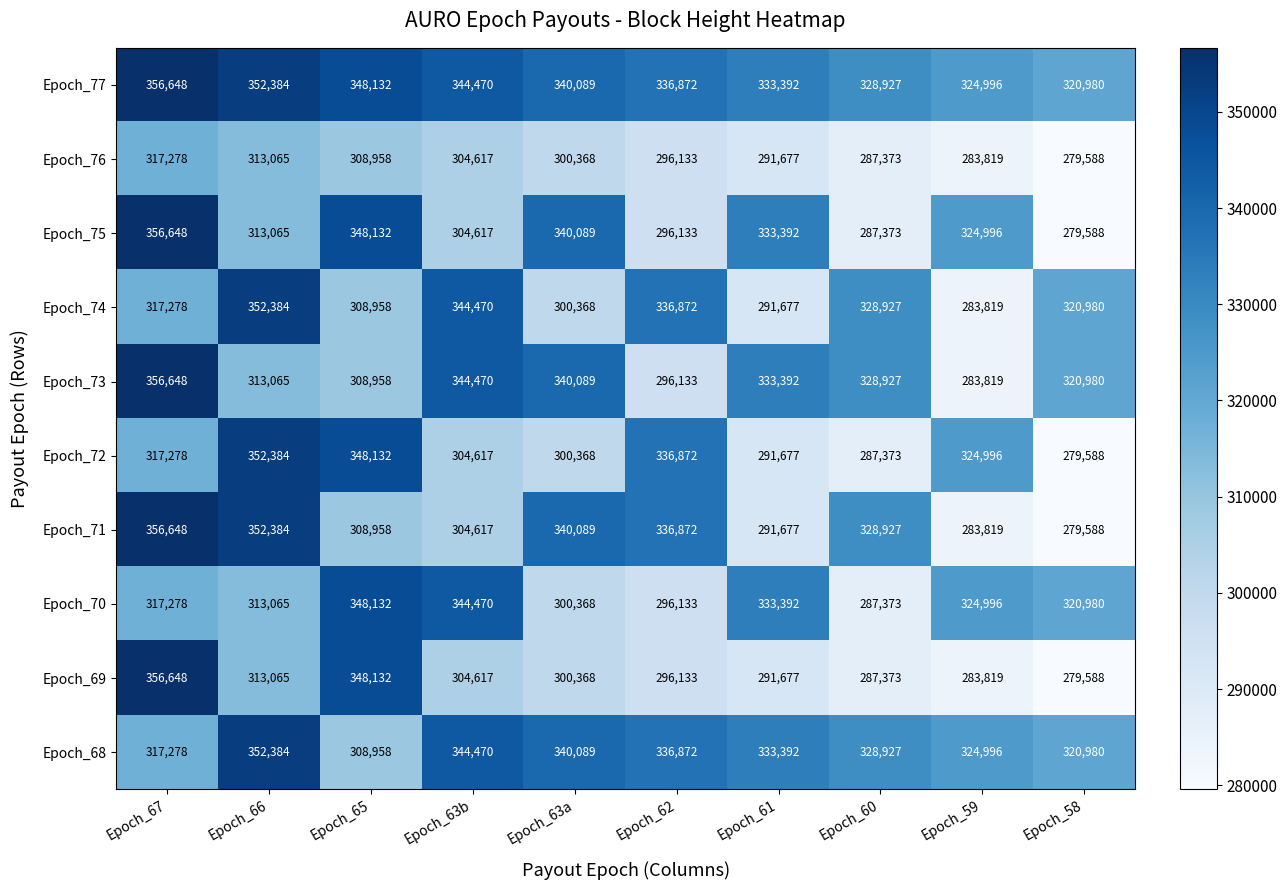

At which category is the sum across all series the highest?

Epoch_67